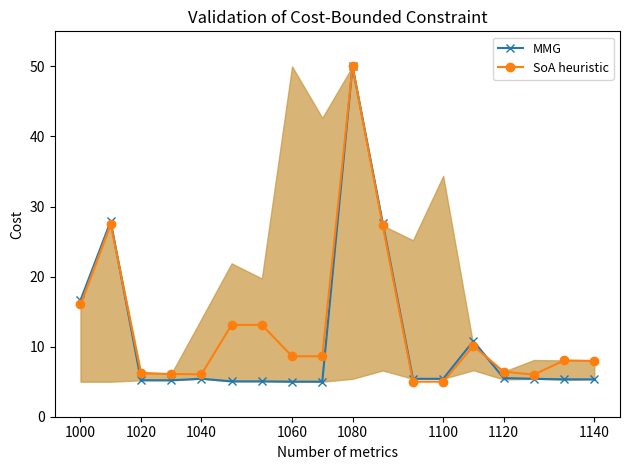

How many data points in SoA heuristic are above 8?

10